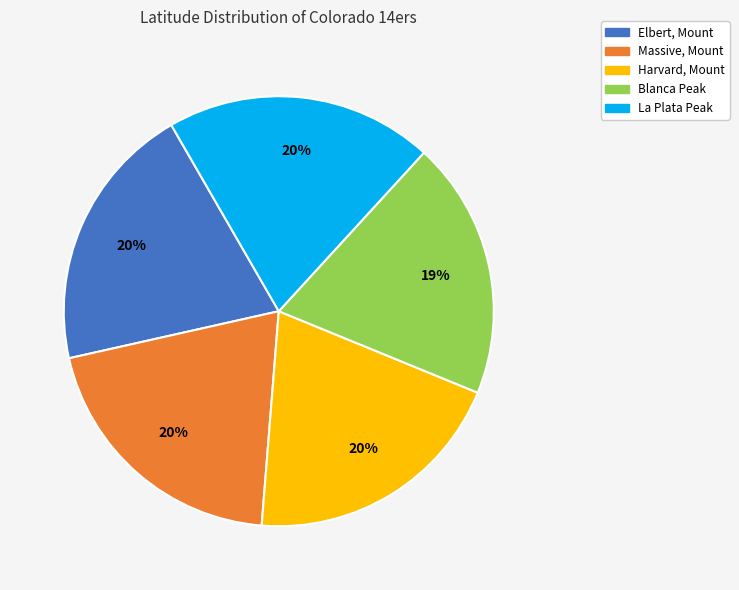

Do Blanca Peak and La Plata Peak together represent more than half of the pie?

No